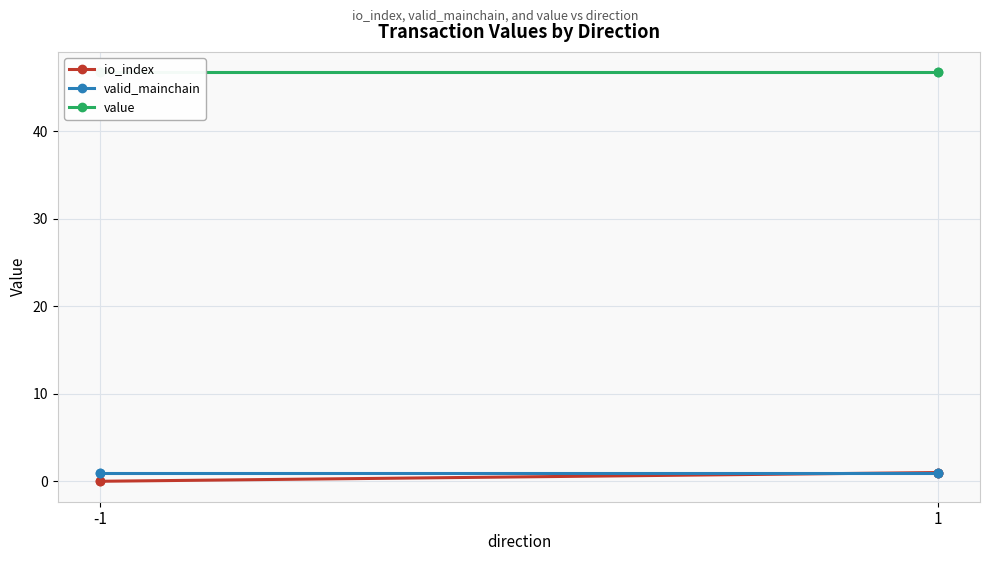

Which category has the highest value in the value series?

-1